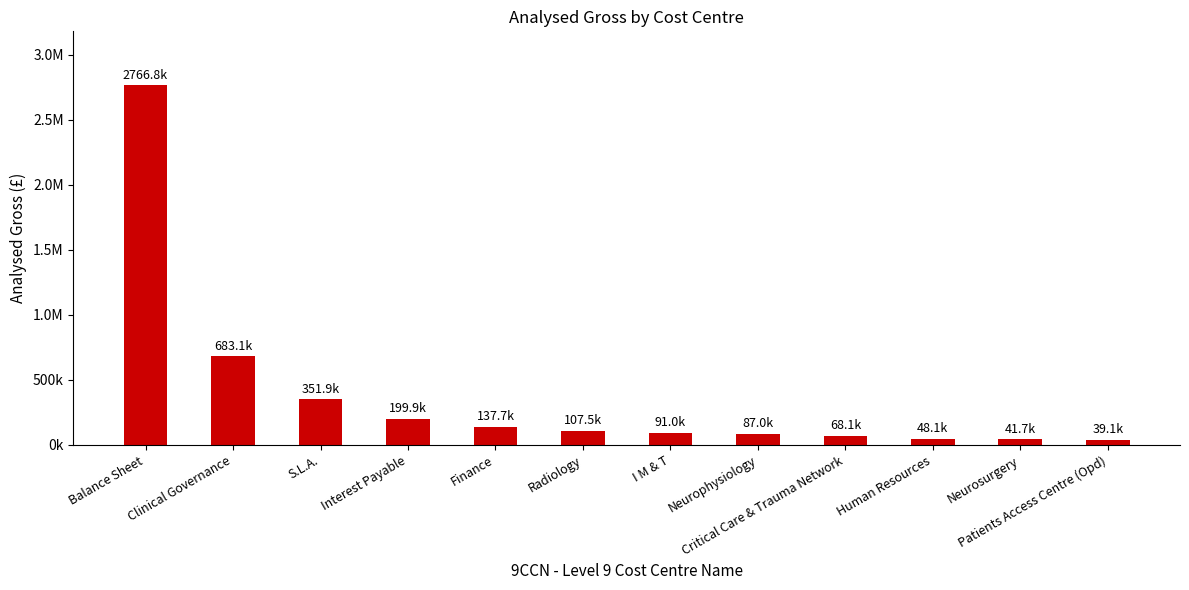

What is the difference between the second highest and minimum values?

643986.1